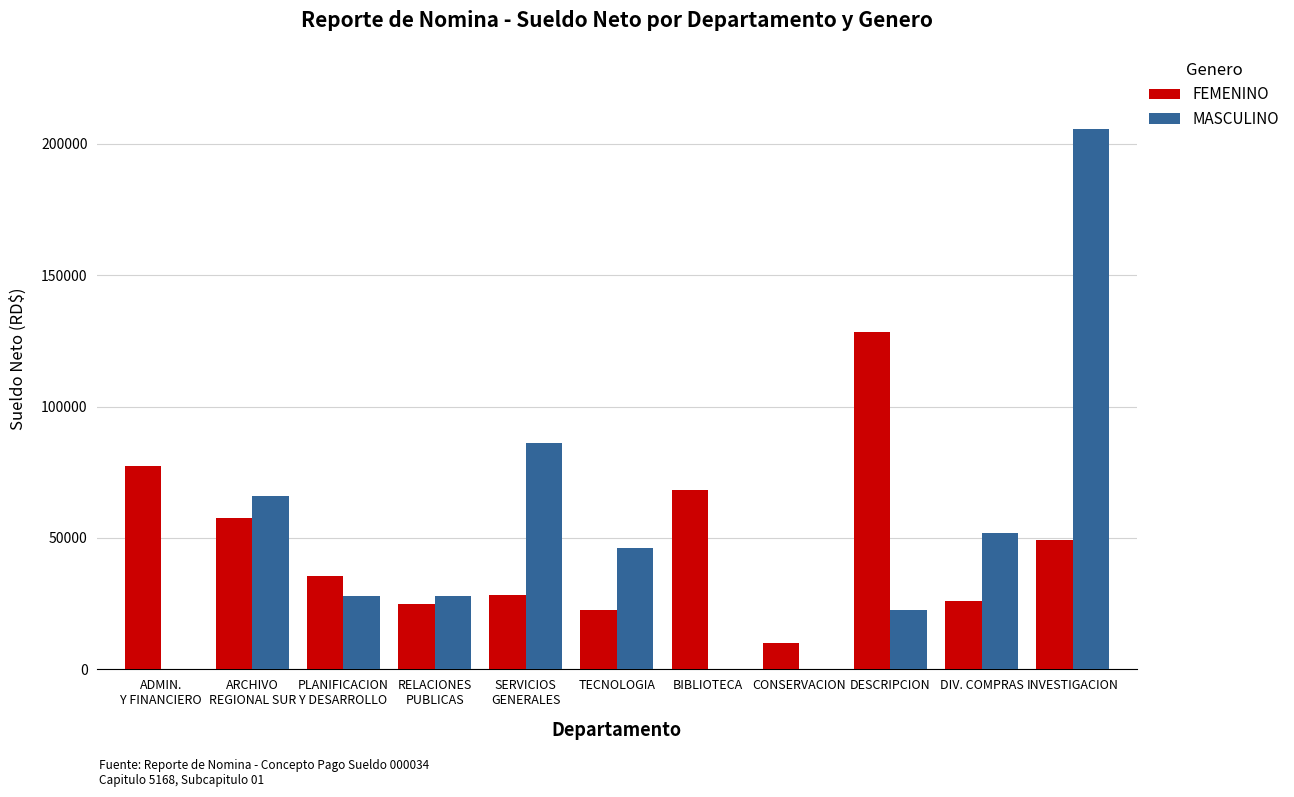

What is the greatest value displayed?

205596.4